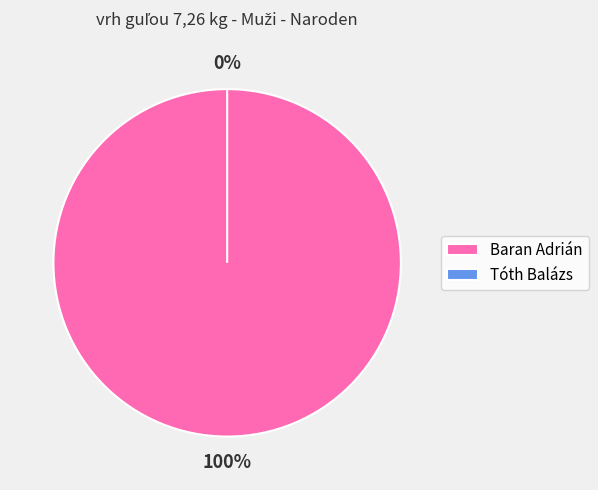

Between Tóth Balázs and Baran Adrián, which is larger?

Baran Adrián